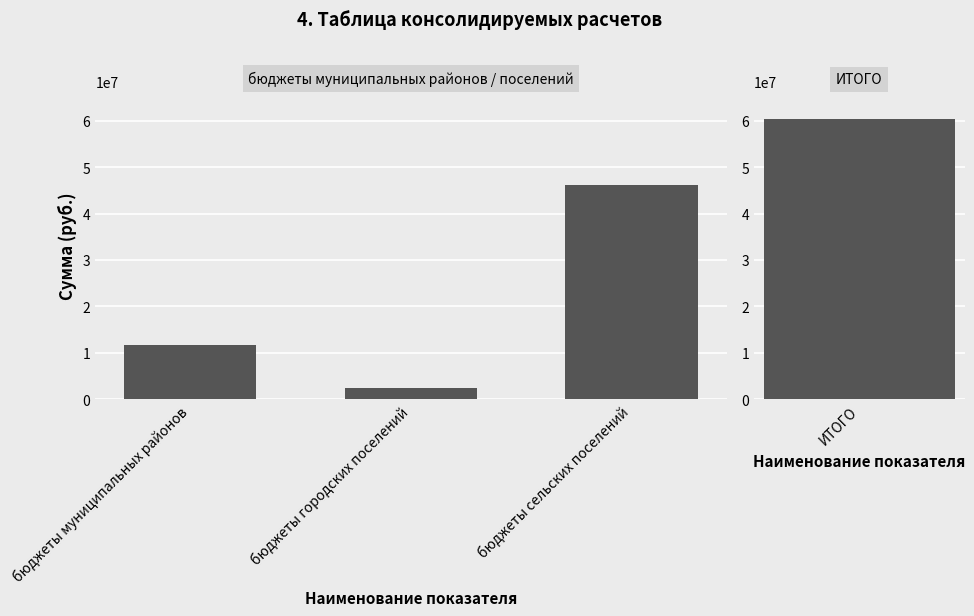

What is the difference between the maximum and minimum values?

43679706.4